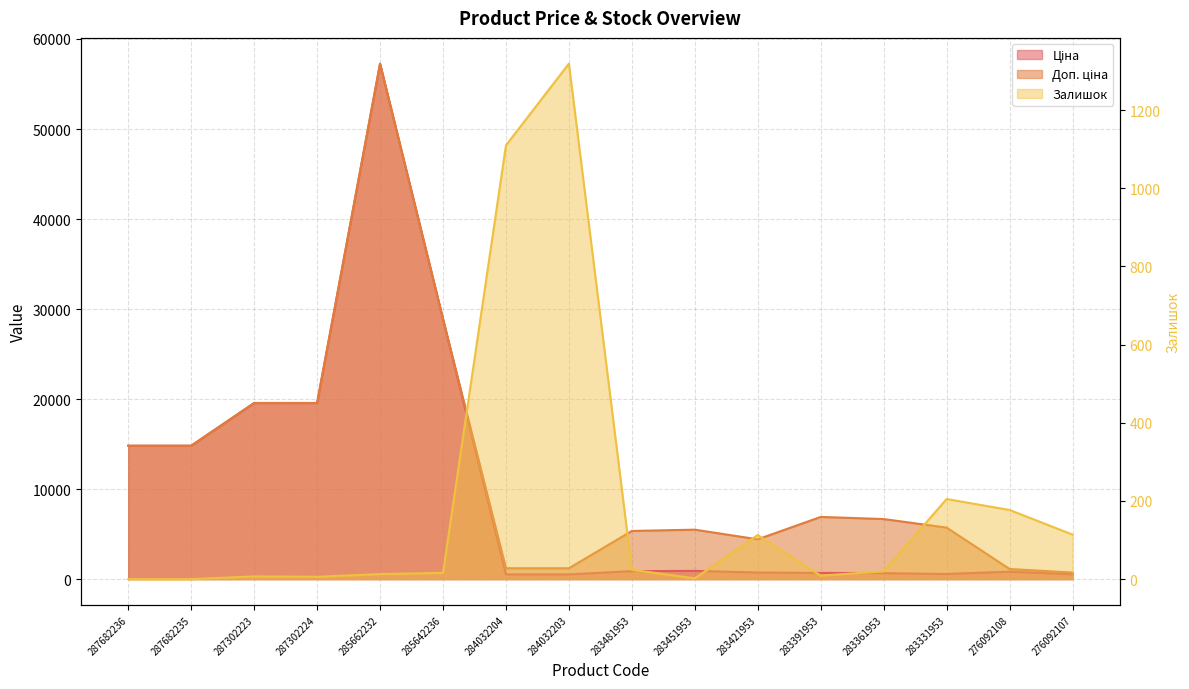

What is the value of the Залишок point at the 11th from the left?

113.0